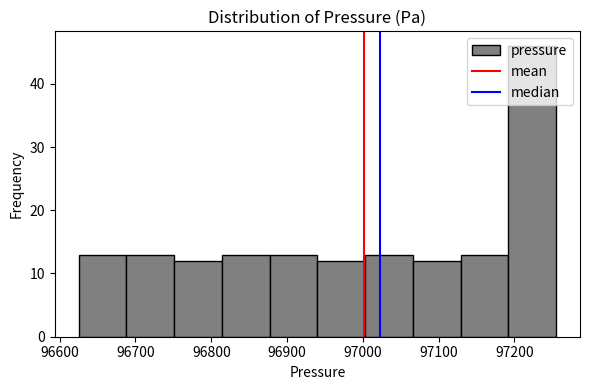

Reading left to right, list every bar in this chart as the range it spans on the x-axis followed by its height. Neither the bar edges nor the heights are printed on the chart, so give them approximately, as read against the axes.

96630 to 96690: 13
96690 to 96750: 13
96750 to 96810: 12
96810 to 96880: 13
96880 to 96940: 13
96940 to 97000: 12
97000 to 97070: 13
97070 to 97130: 12
97130 to 97190: 13
97190 to 97260: 46